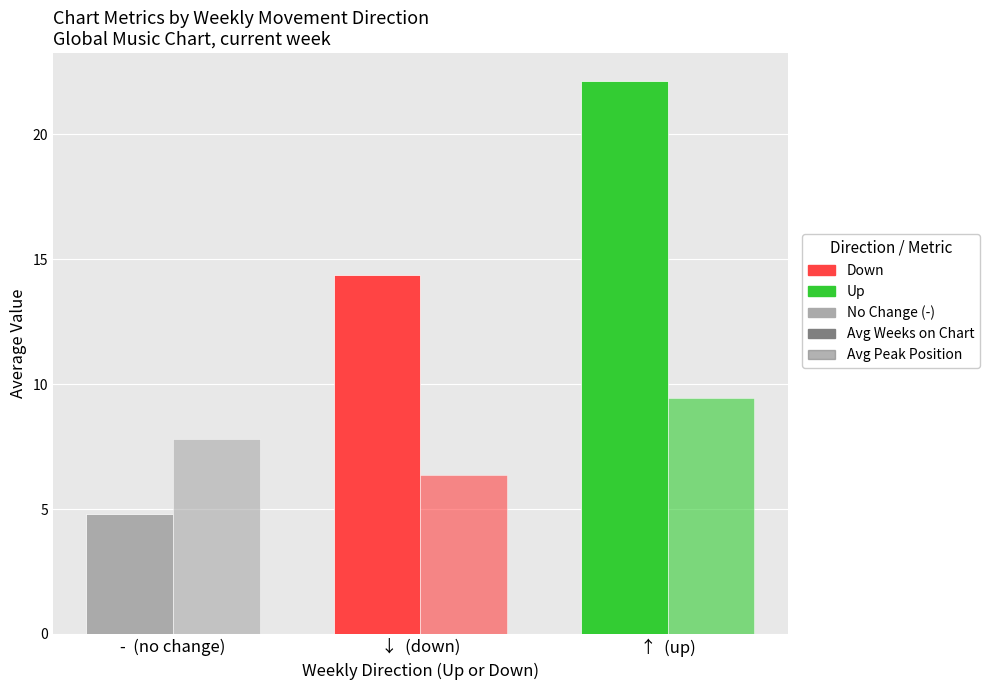

How many groups of bars are there?

3